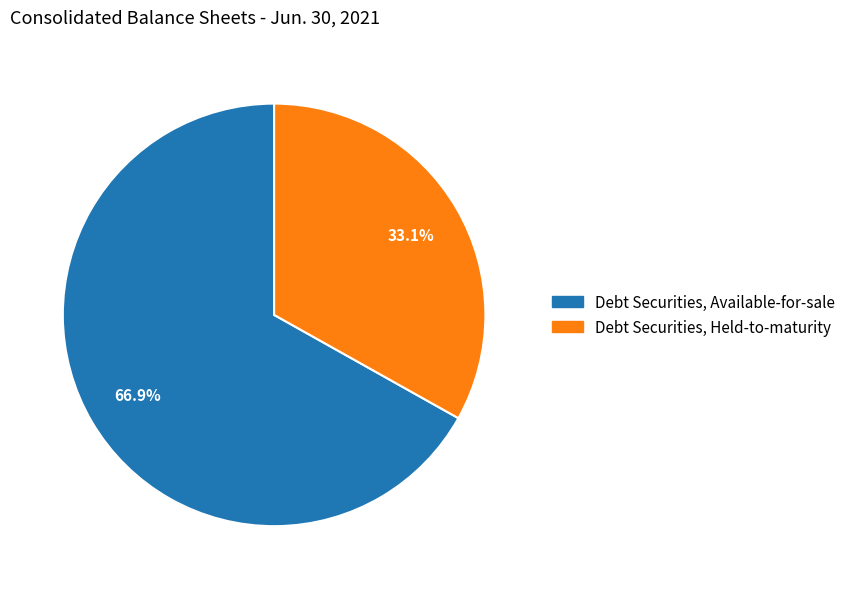

What percentage is NOT represented by Debt Securities, Held-to-maturity?

66.9%